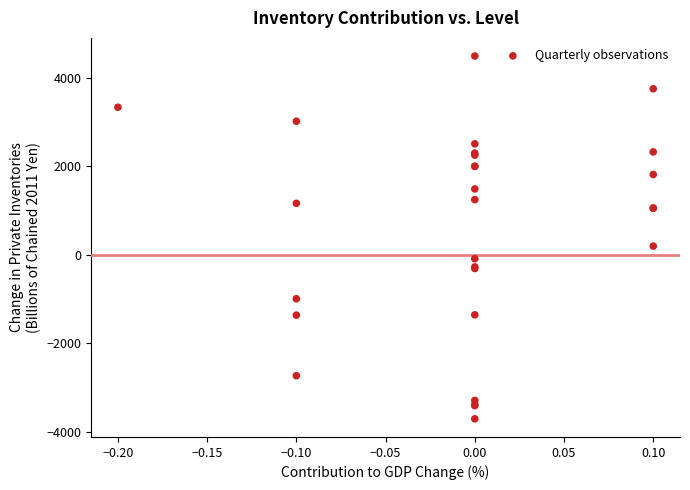

What Y value in the scatter plot is closest to 392?

195.8